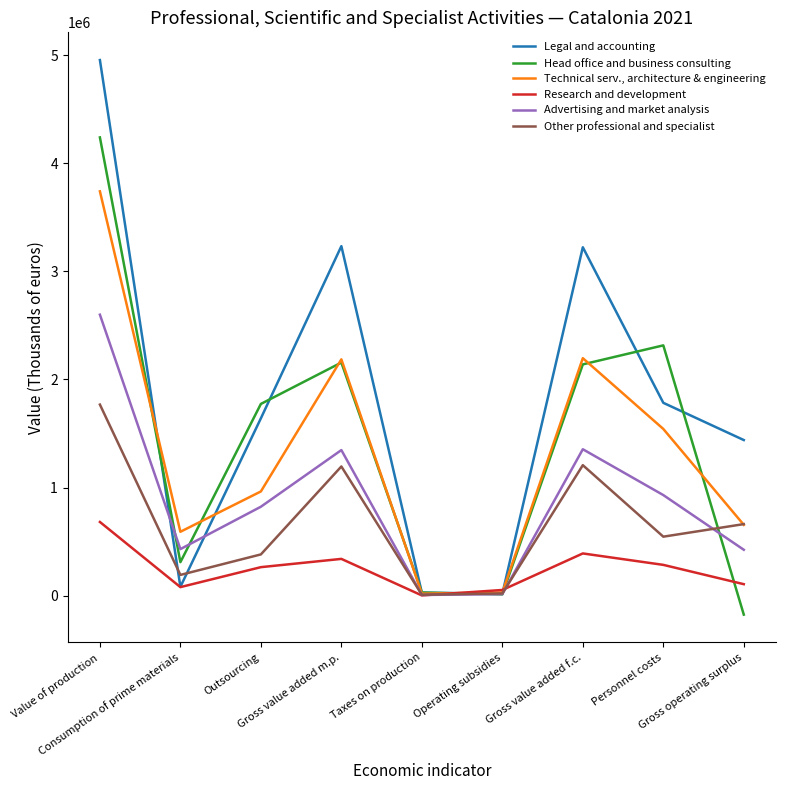

How many lines are shown in the chart?

6